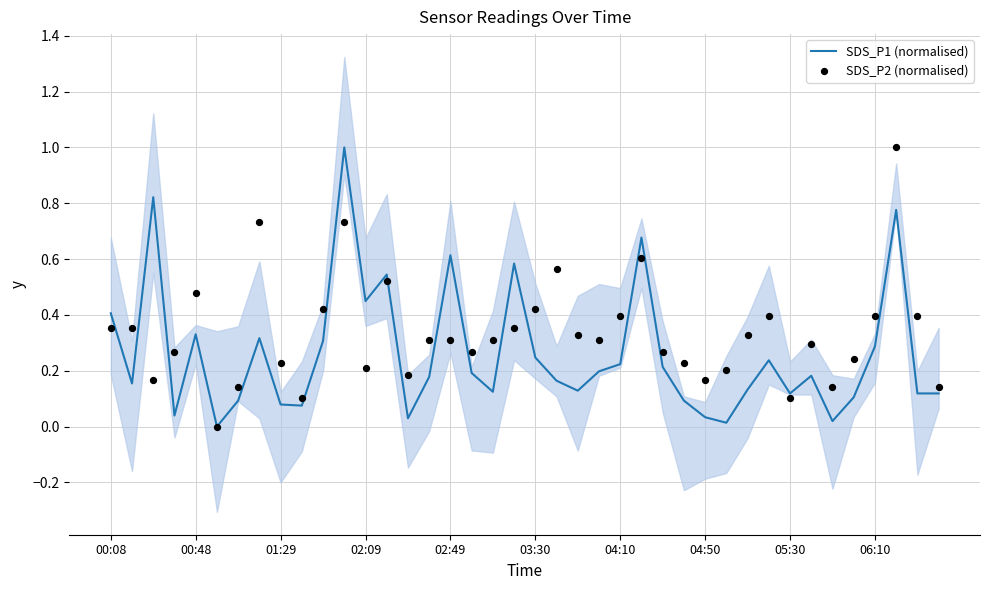

What is the maximum value for SDS_P1 (normalised)?

1.0